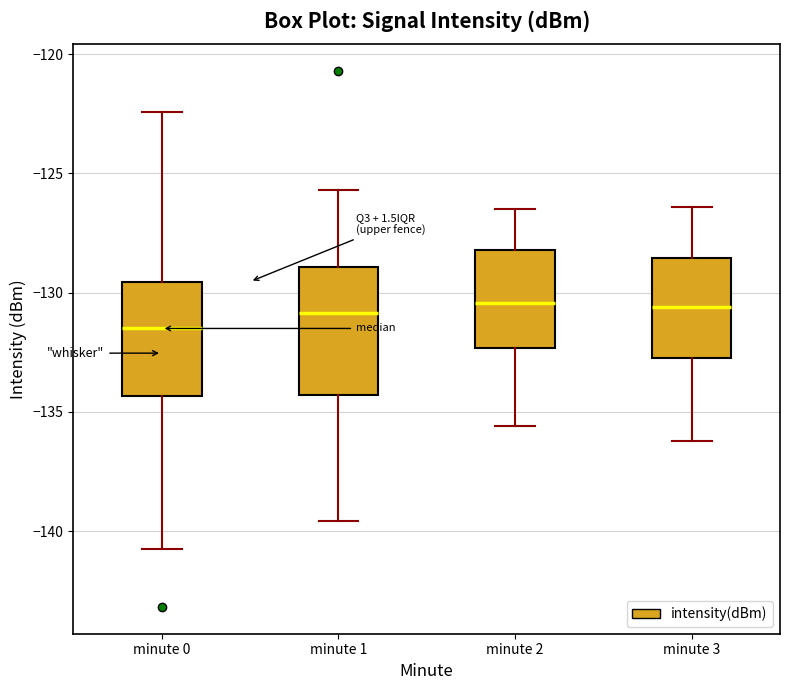

Reading left to right, read every box against the y-axis: the position of its median line, the range the box covers, and the ends of its whiskers. The values are not printed on the chart, so give them approximately, as read against the axis.

minute 0: median -131.5, box -134.5 to -129.5, whiskers -141.0 to -122.5
minute 1: median -131.0, box -134.5 to -129.0, whiskers -139.5 to -125.5
minute 2: median -130.5, box -132.5 to -128.0, whiskers -135.5 to -126.5
minute 3: median -130.5, box -132.5 to -128.5, whiskers -136.0 to -126.5